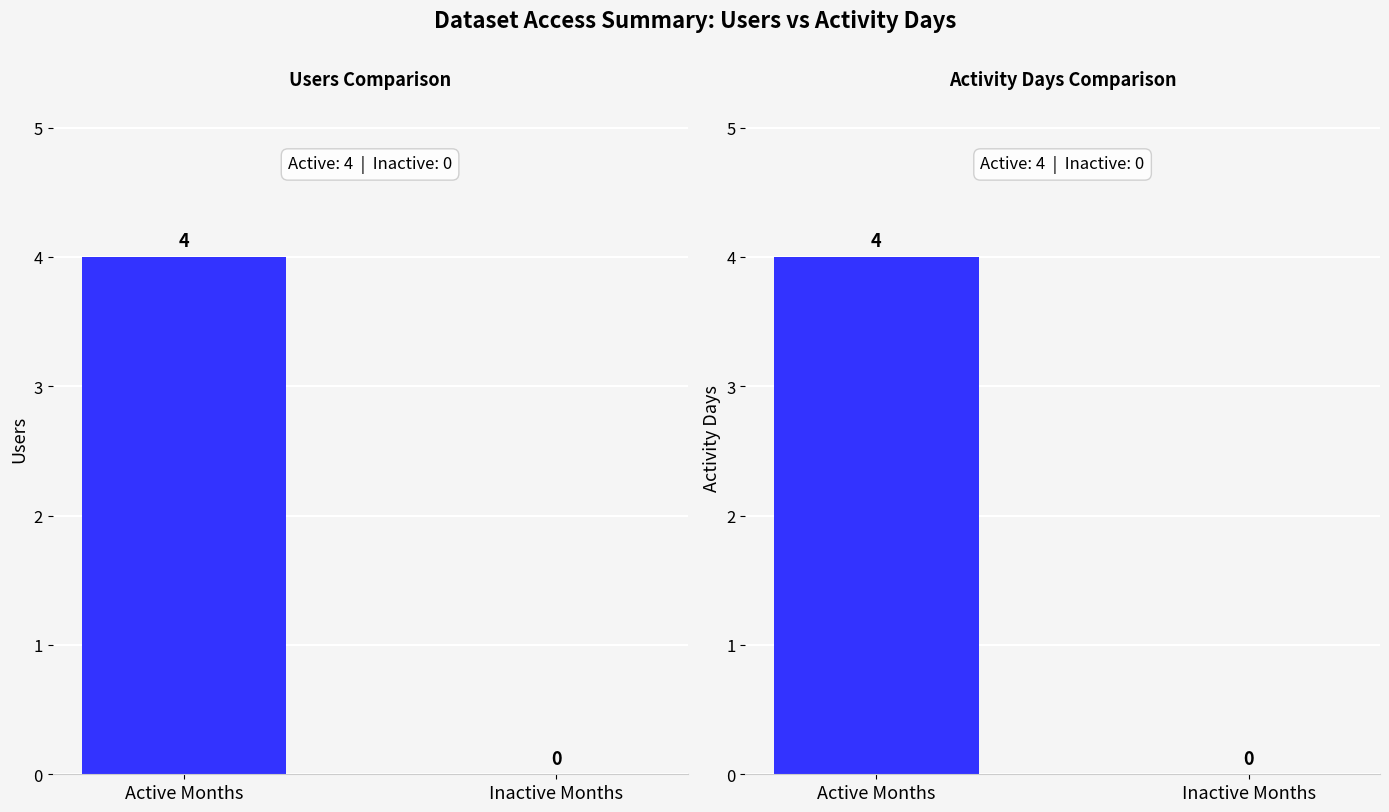

Reading left to right, transcribe all the data shown in this chart.

Users: 4	0
Activity Days: 4	0